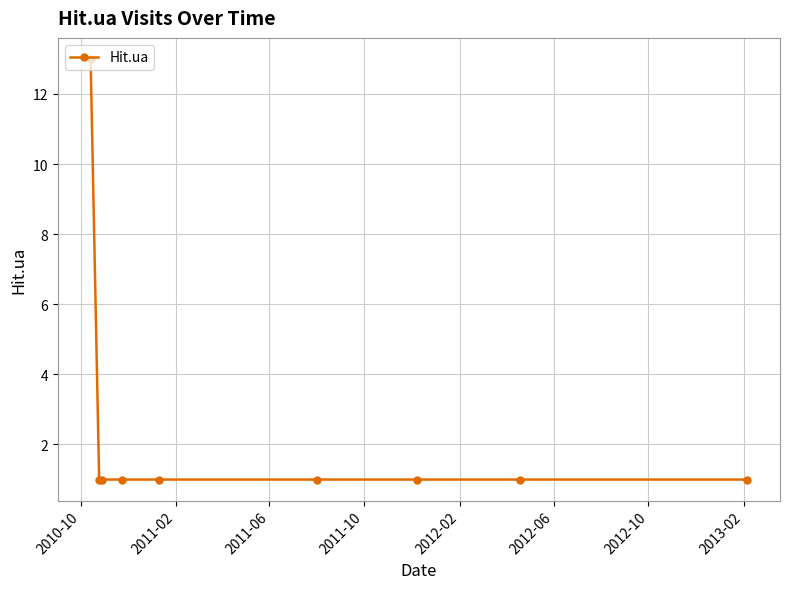

What is the difference between the maximum and second lowest values?

12